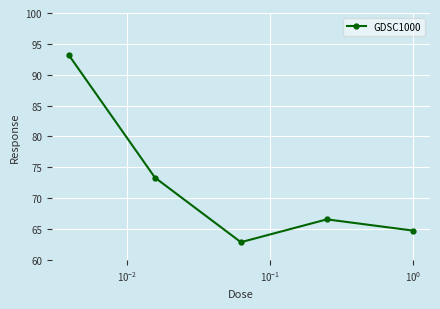

What is the smallest value displayed?

62.9